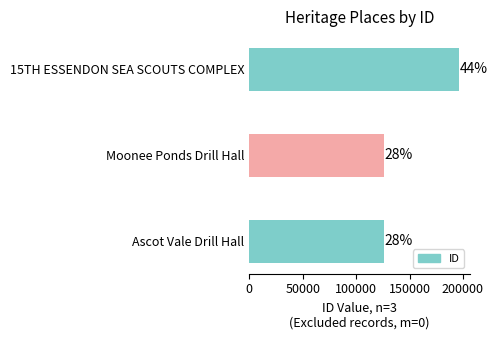

What is the difference between the maximum and minimum values?

70120